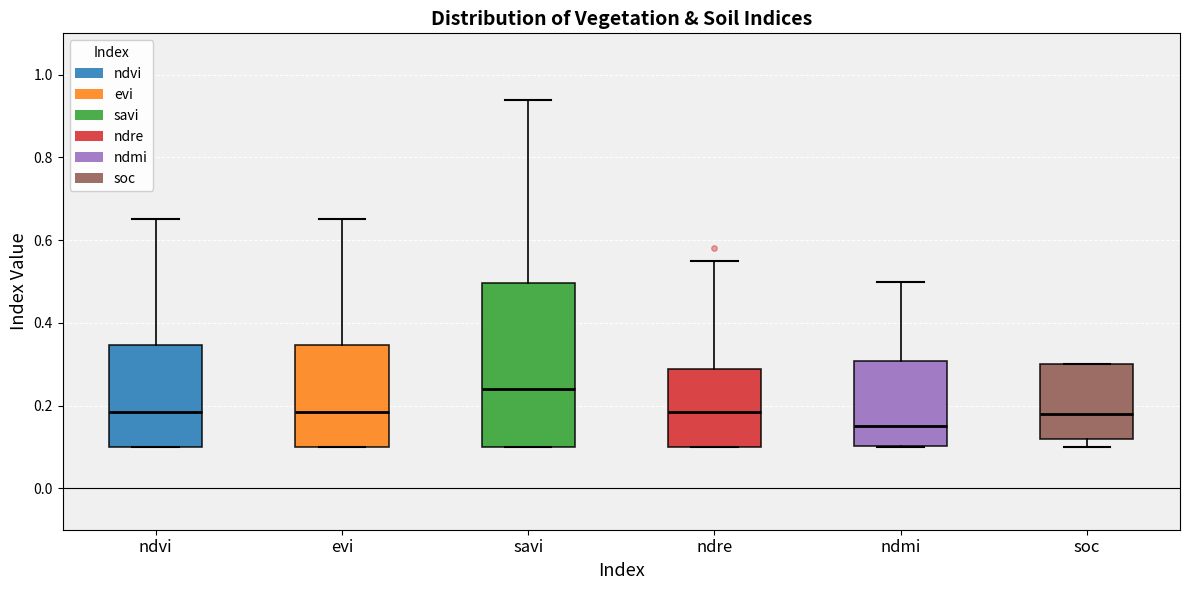

Comparing the boxes themselves (not the whiskers), which one is the tallest?

savi